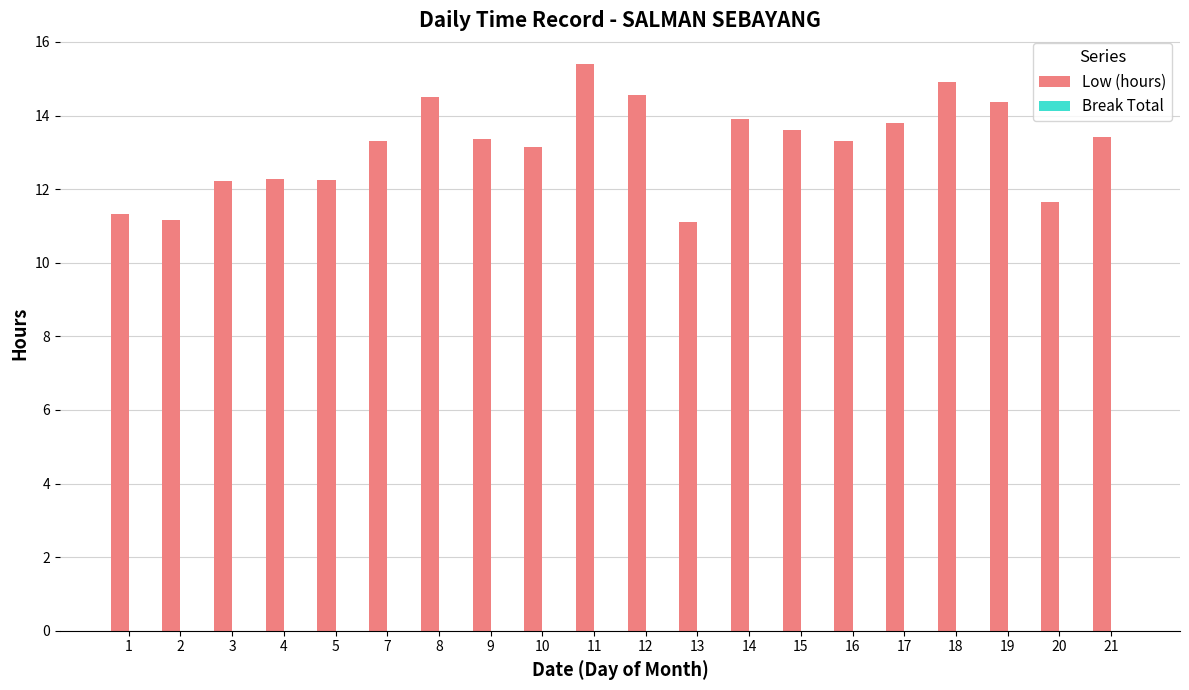

Which label corresponds to the largest value in the chart?

11